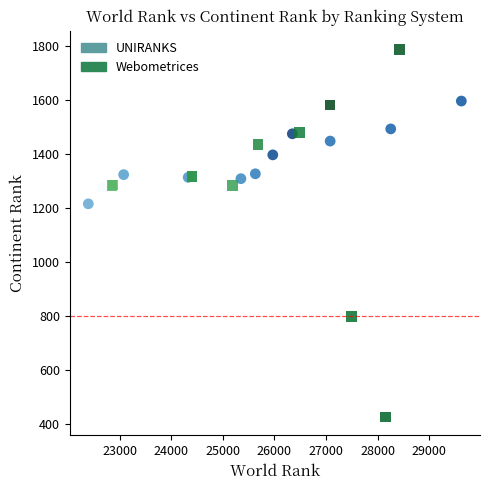

Which series contains the lowest Y value?

Webometrices